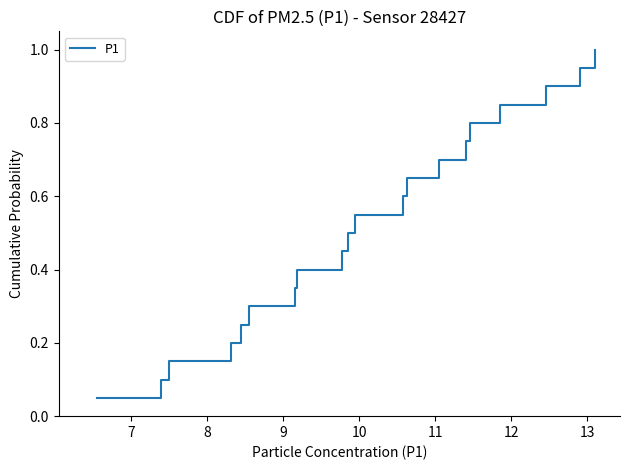

What is the maximum value shown in the chart?

1.0